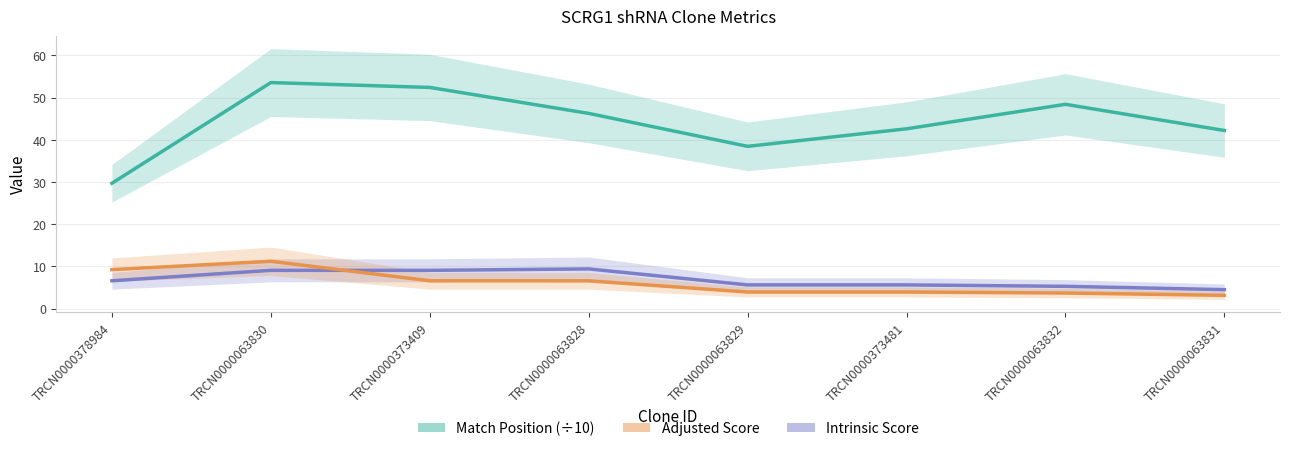

Reading right to left, extract all data points from this chart.

Match Position (÷10): TRCN0000063831=42.2	TRCN0000063832=48.4	TRCN0000373481=42.6	TRCN0000063829=38.5	TRCN0000063828=46.2	TRCN0000373409=52.4	TRCN0000063830=53.5	TRCN0000378984=29.7
Intrinsic Score: TRCN0000063831=4.5	TRCN0000063832=5.3	TRCN0000373481=5.6	TRCN0000063829=5.6	TRCN0000063828=9.4	TRCN0000373409=9.1	TRCN0000063830=9.1	TRCN0000378984=6.6
Adjusted Score: TRCN0000063831=3.1	TRCN0000063832=3.7	TRCN0000373481=3.9	TRCN0000063829=3.9	TRCN0000063828=6.6	TRCN0000373409=6.6	TRCN0000063830=11.2	TRCN0000378984=9.2